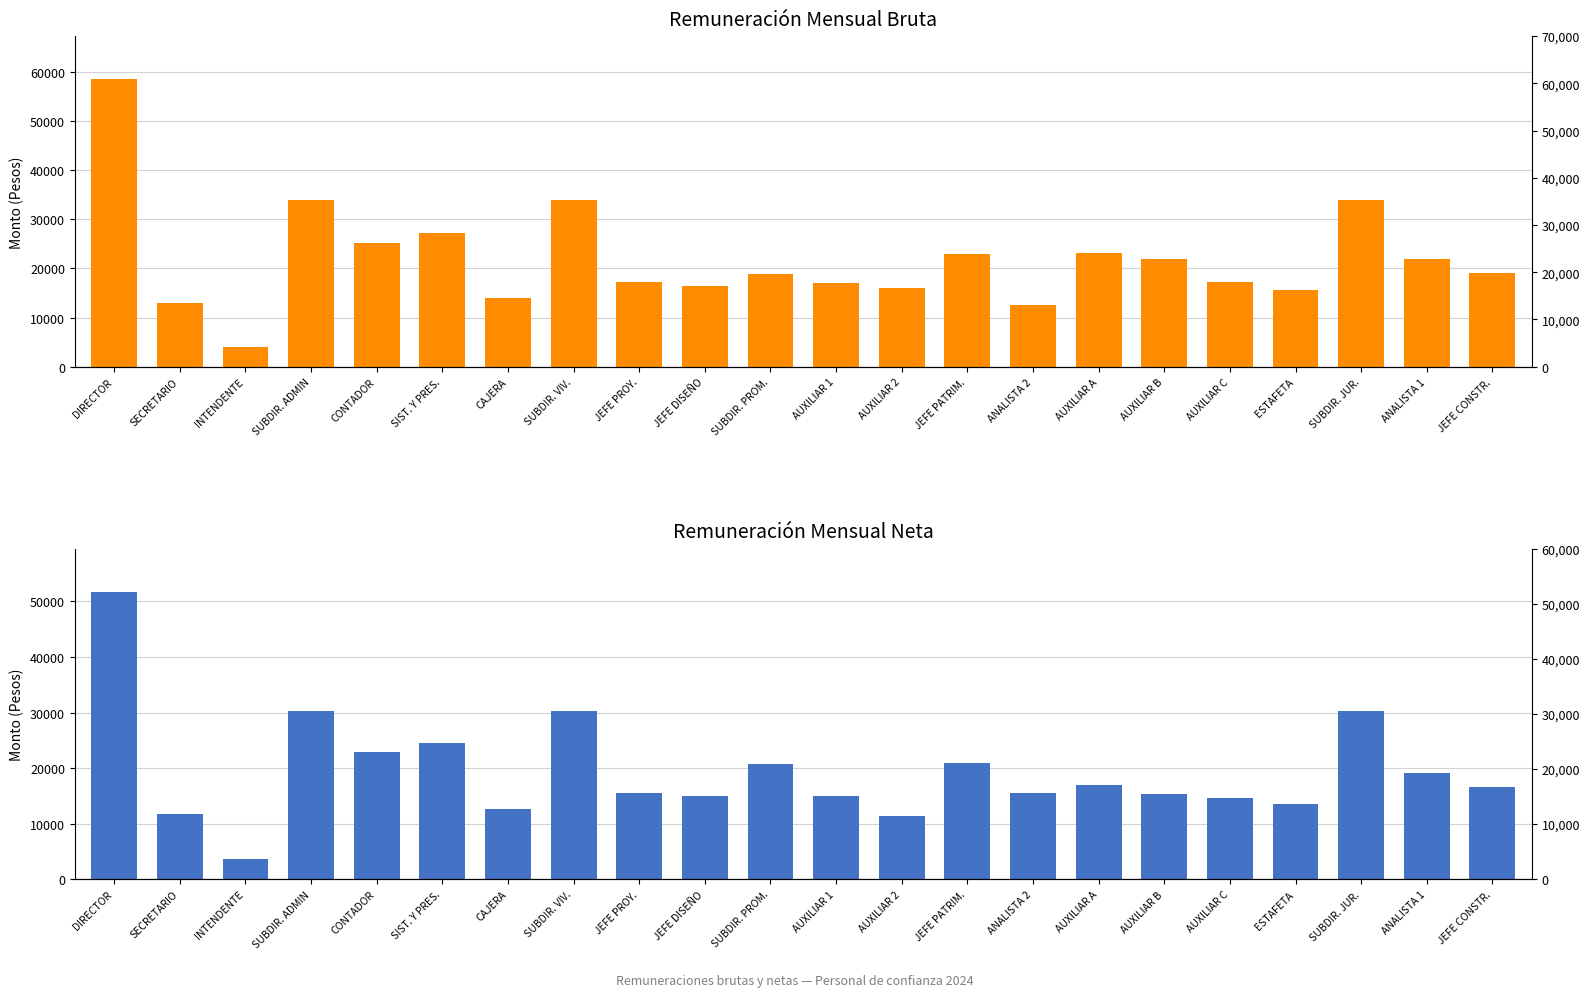

Are the bars grouped side by side (vs. stacked)?

Yes